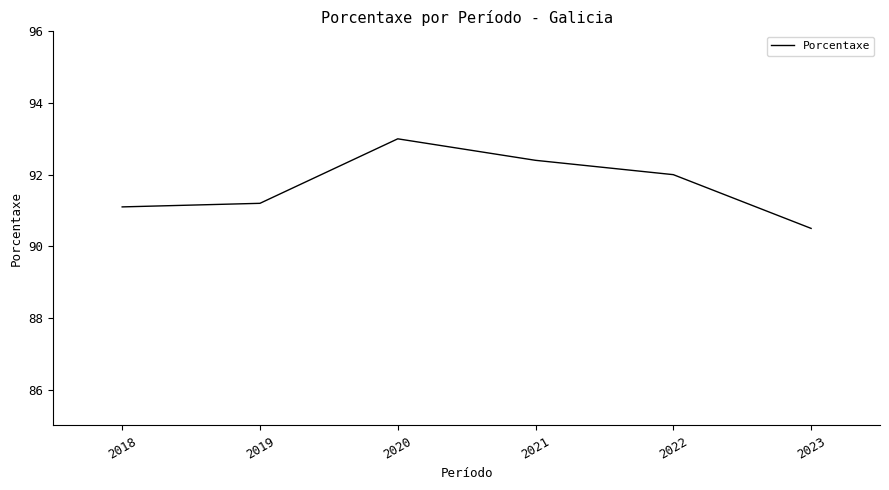

How many values are below 92?

3